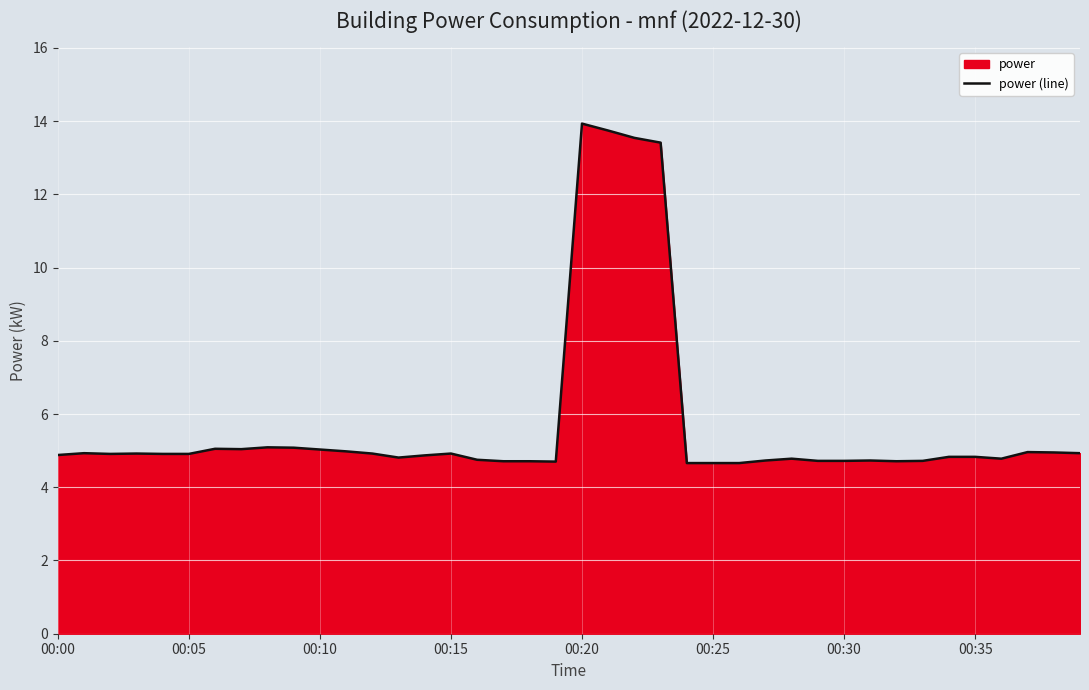

What is the difference between the maximum and minimum values?

9.3